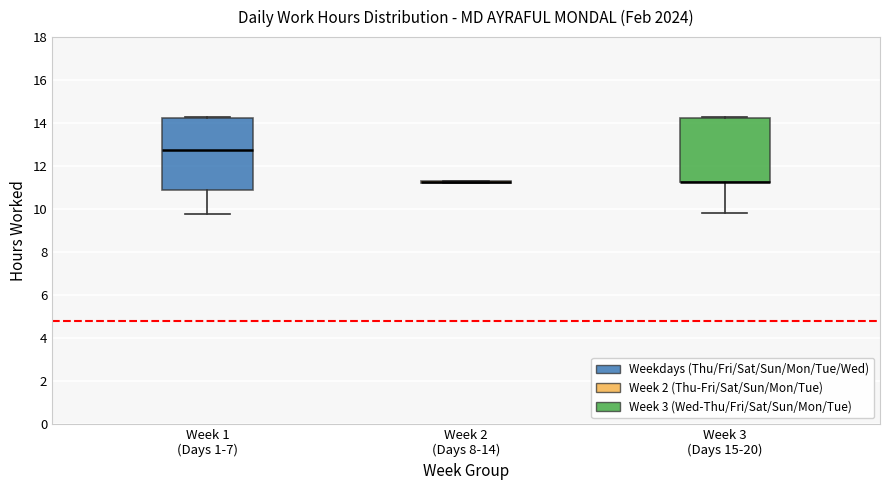

Reading left to right, read every box against the y-axis: the position of its median line, the range the box covers, and the ends of its whiskers. The values are not printed on the chart, so give them approximately, as read against the axis.

Week 1 (Days 1-7): median 12.8, box 10.8 to 14.2, whiskers 9.8 to 14.2
Week 2 (Days 8-14): box collapsed to a line at 11.2, whiskers 11.2 to 11.4
Week 3 (Days 15-20): median 11.2 (drawn on the box's lower edge), box 11.2 to 14.2, whiskers 9.8 to 14.2